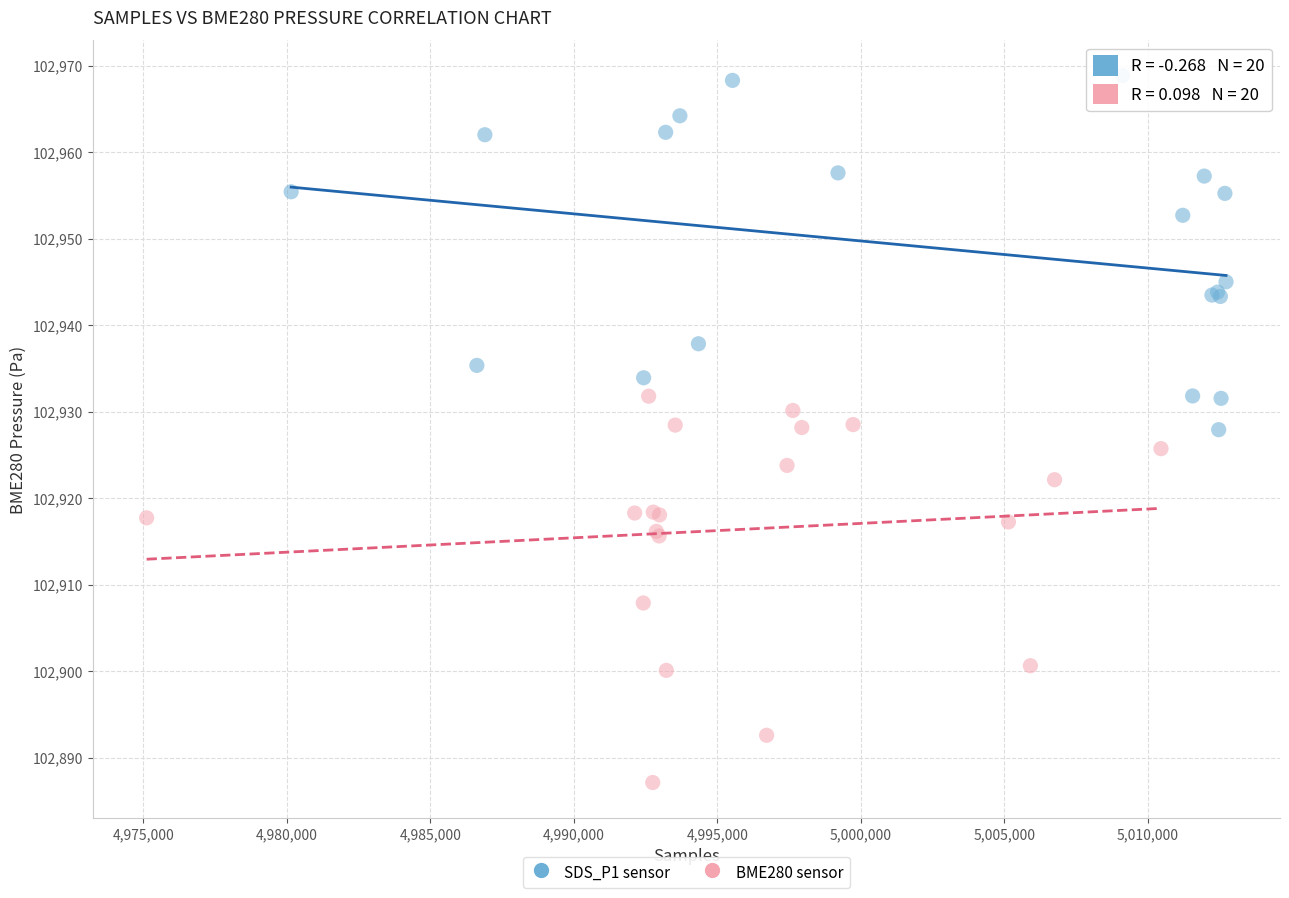

Which series contains the highest Y value?

SDS_P1 sensor